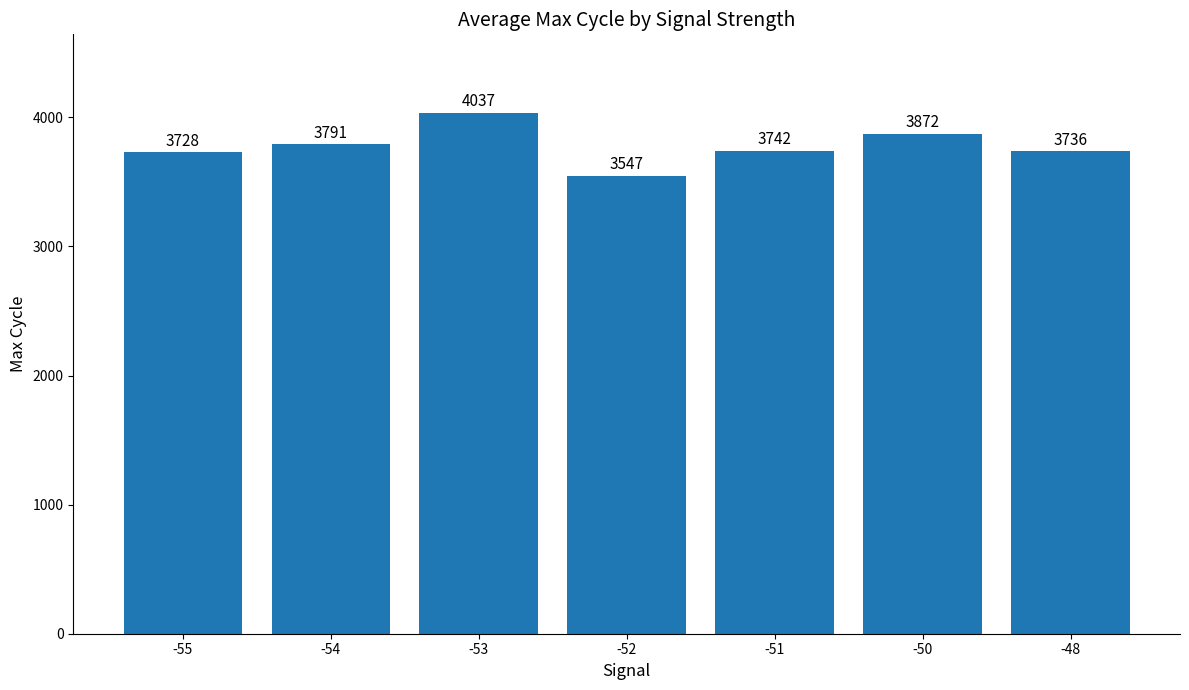

Reading left to right, transcribe all the data shown in this chart.

3728	3791	4037	3547	3742	3872	3736